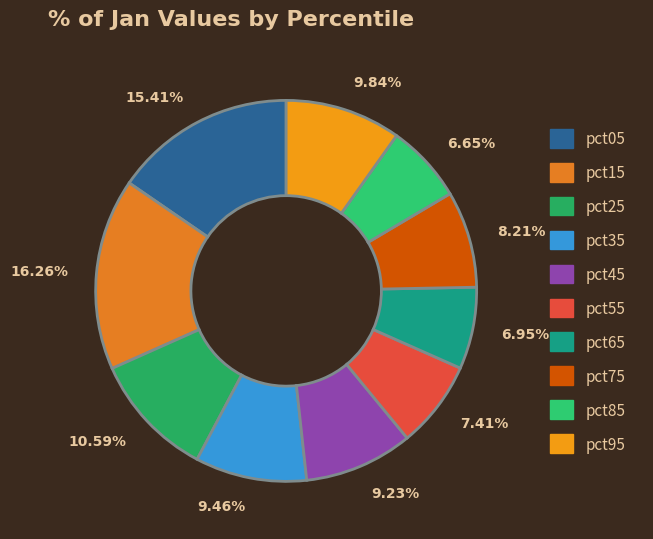

Is there a majority slice in this chart?

No